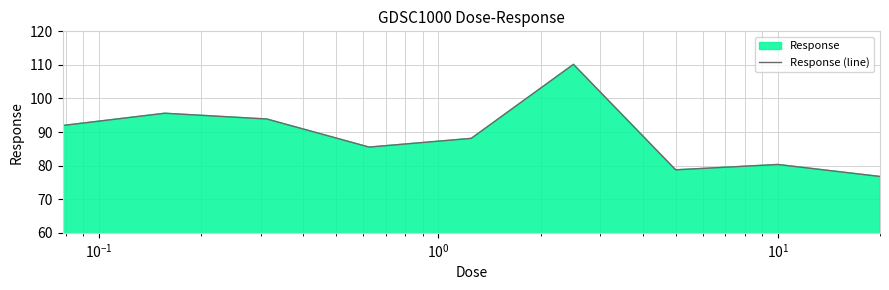

What is the minimum value shown in the chart?

76.8